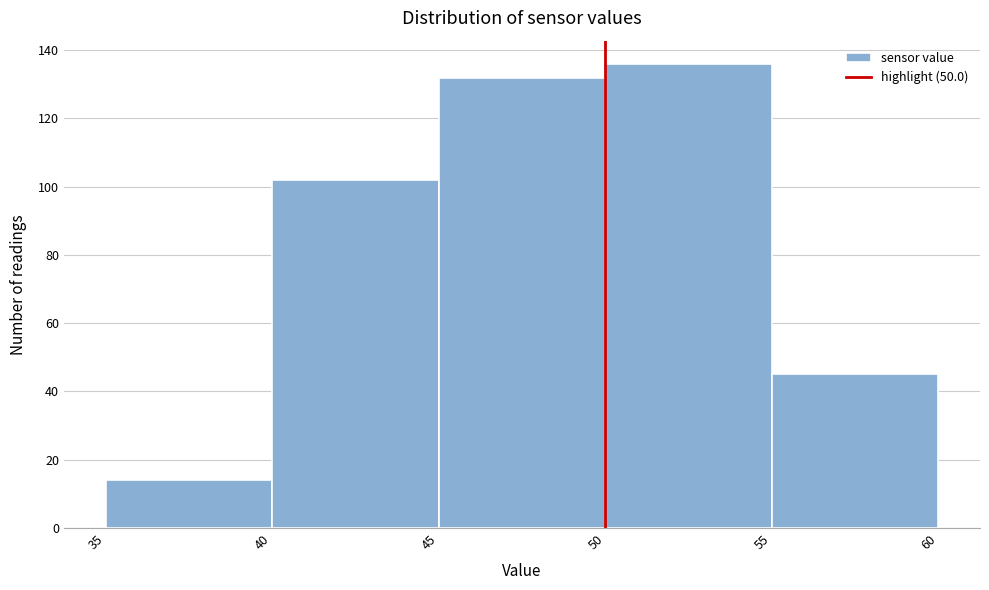

Reading left to right, list every bar in this chart as the range it spans on the x-axis followed by its height. The values are not printed on the chart, so give them approximately, as read against the axis.

35 to 40: 14
40 to 45: 102
45 to 50: 132
50 to 55: 136
55 to 60: 46